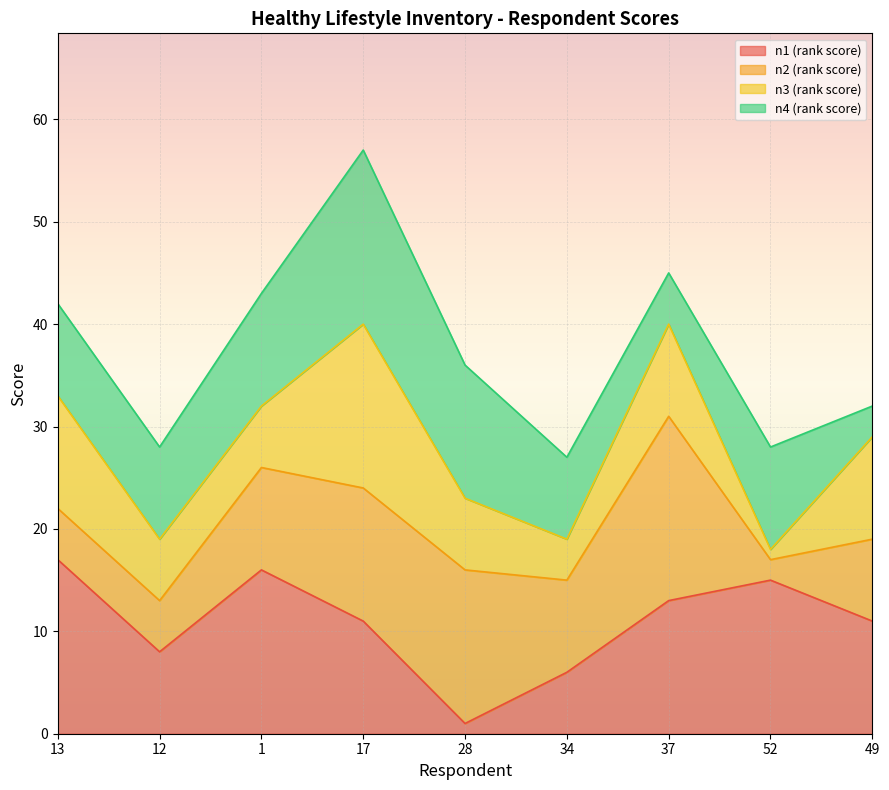

The n4 series shows 8 at 34. True or false?

True